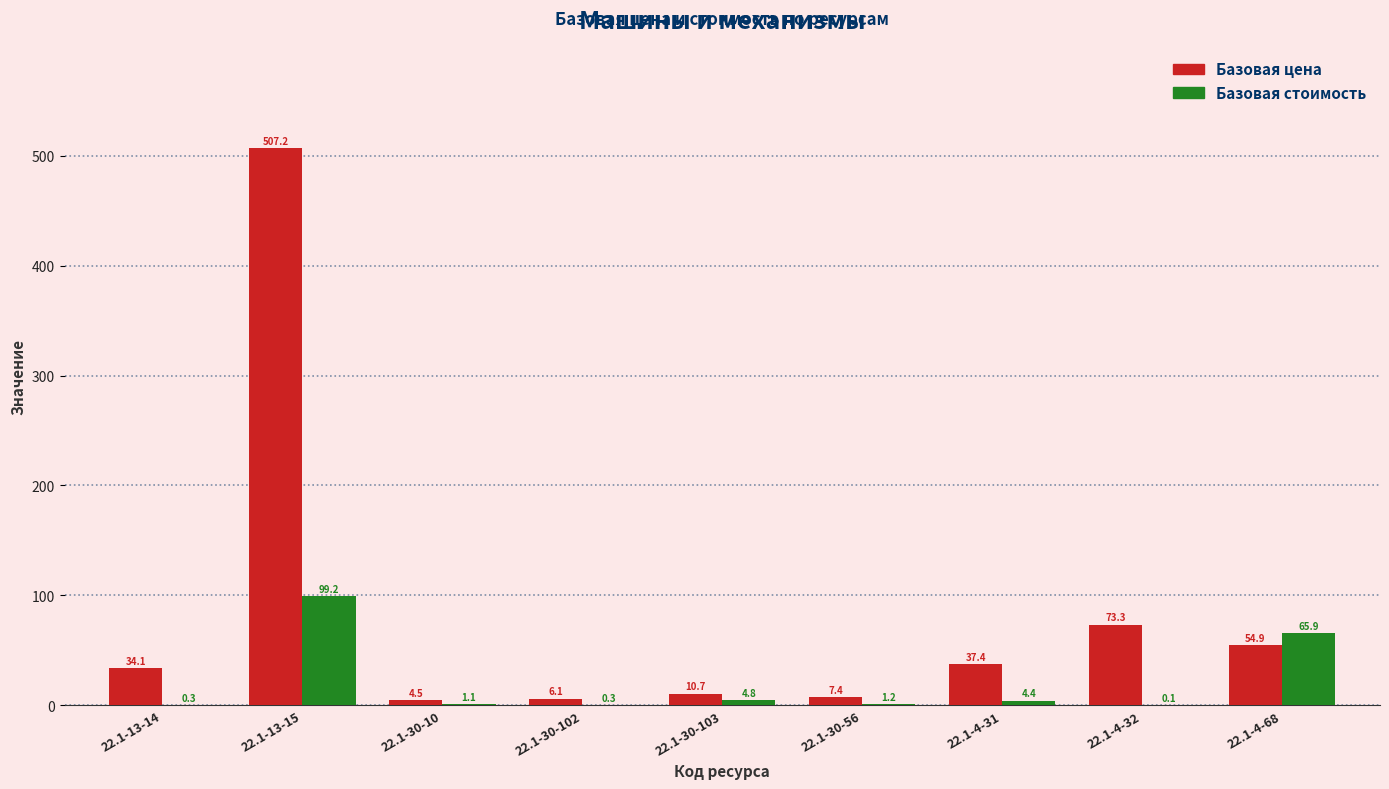

Which series changed the most between 22.1-13-14 and 22.1-4-68?

Базовая стоимость